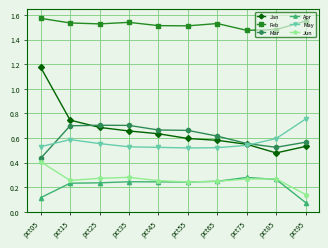

In Feb, how many points are lower than both neighbors (excluding endpoints)?

3